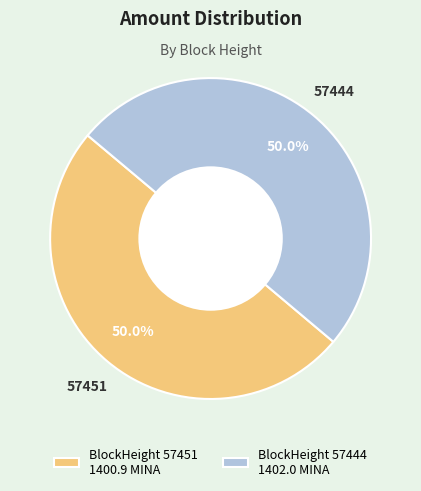

What portion of the pie excludes 57451?

50.0%